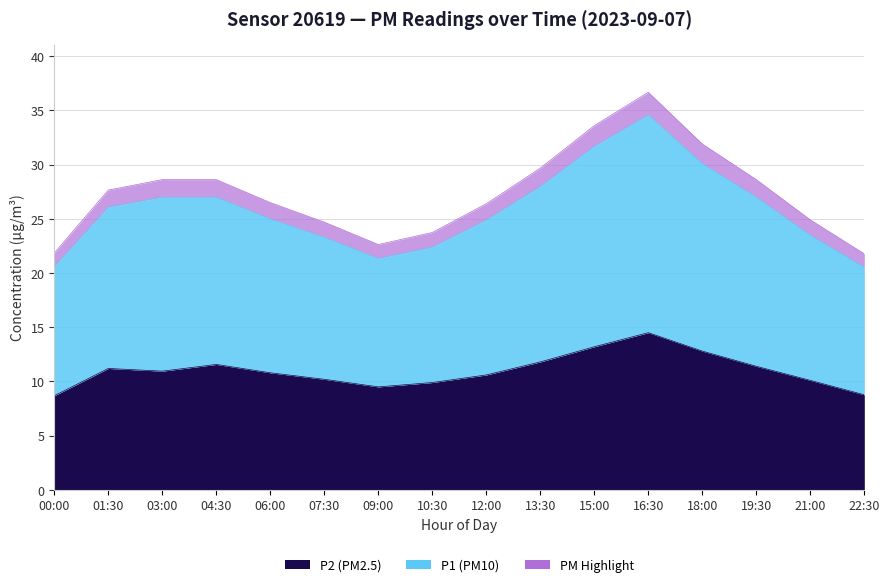

What is the value of the P1 point at the 16th from the left?

20.5